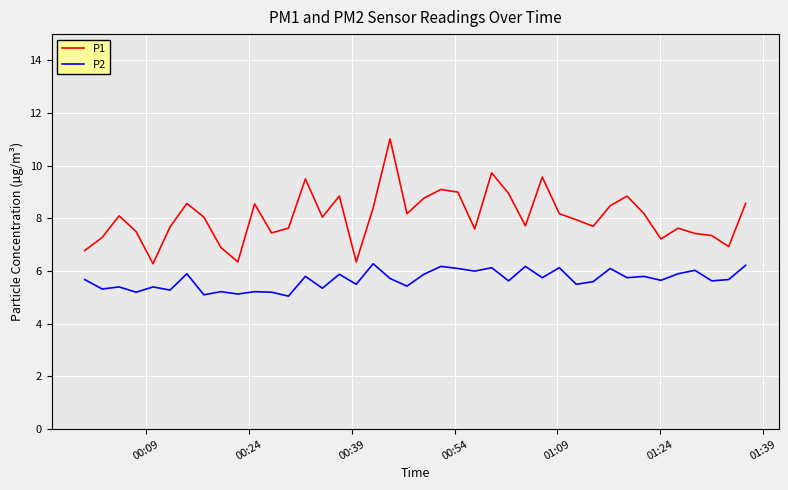

True or false: P2 has more than 1 points higher than both neighbors.

True